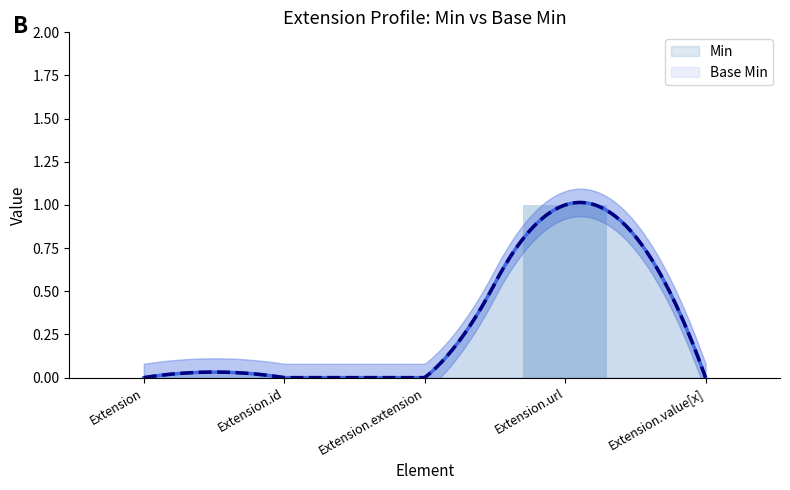

True or false: the data shows 0 at Extension.url.

False